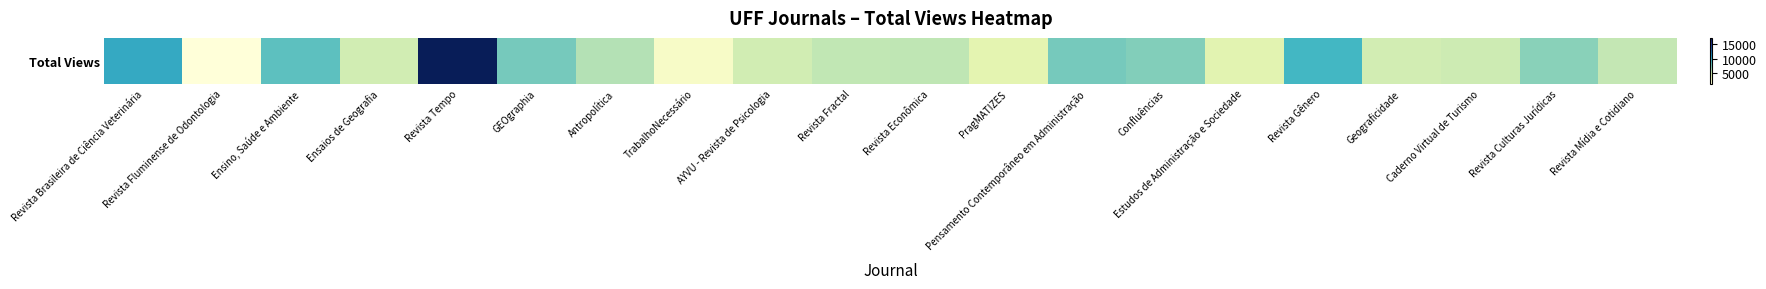

What is the approximate value at PragMATIZES?

3736